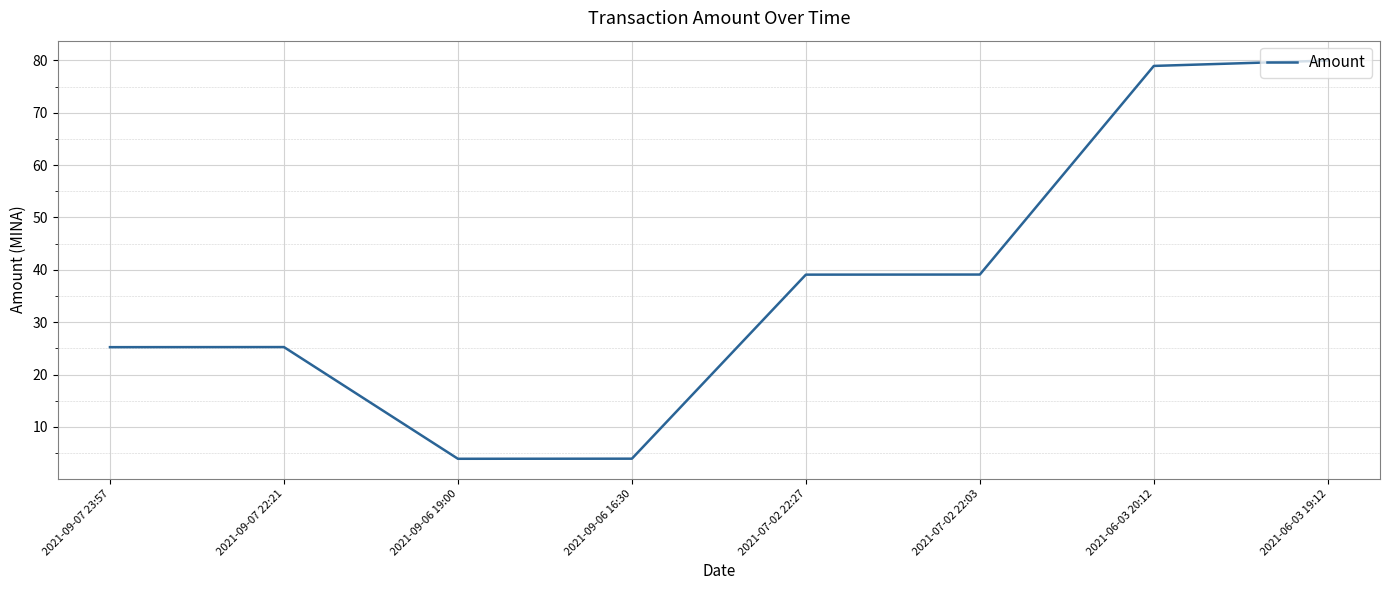

The chart shows a value of 80.0 at 2021-06-03 19:12. True or false?

True